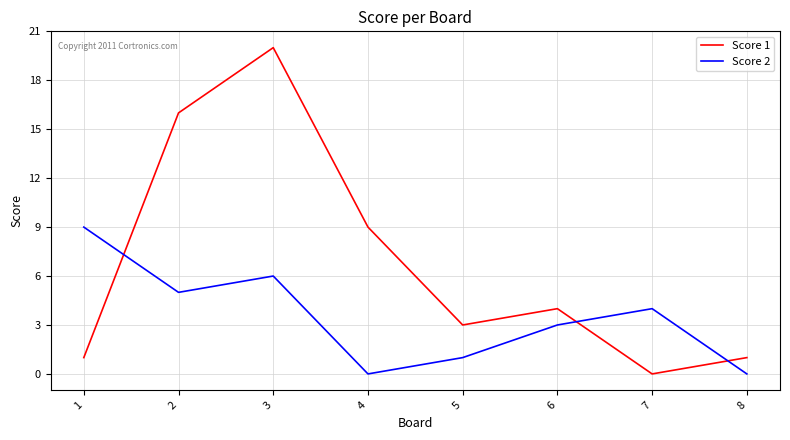

How many lines are shown in the chart?

2